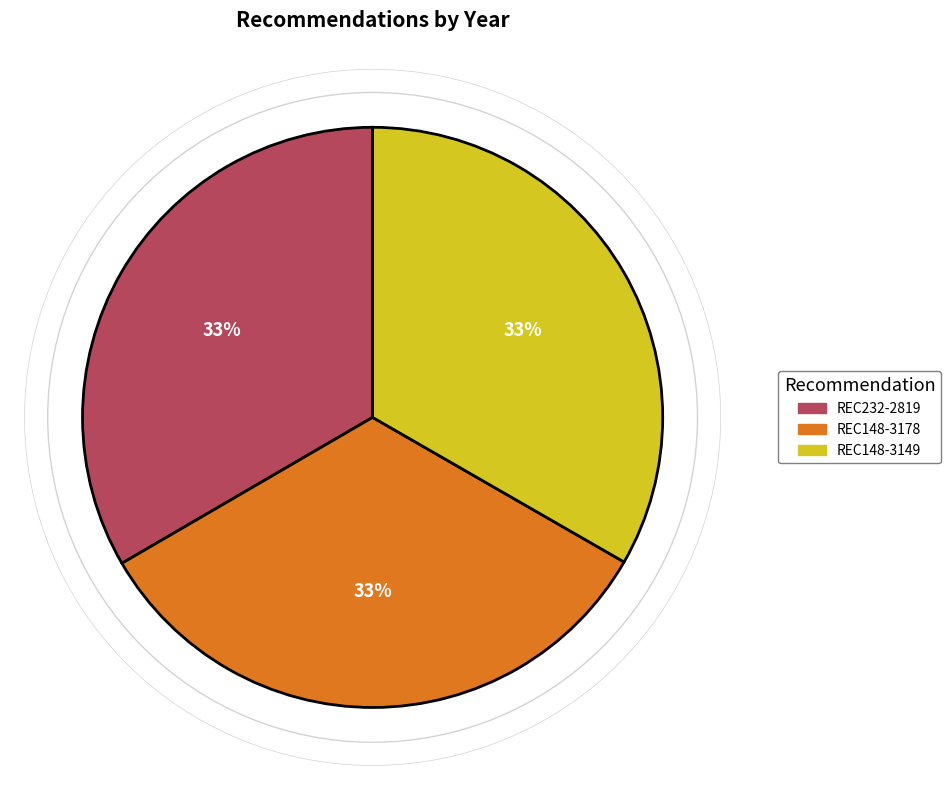

Do REC148-3178 and REC148-3149 together represent more than half of the pie?

Yes